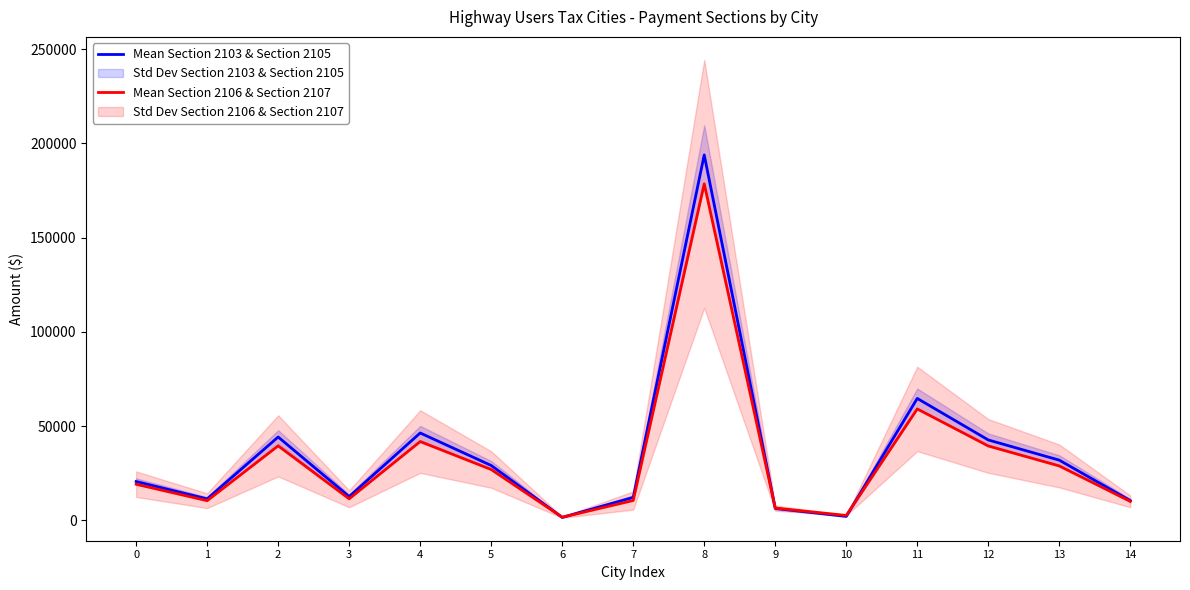

At which category does the chart reach its peak across all series?

8